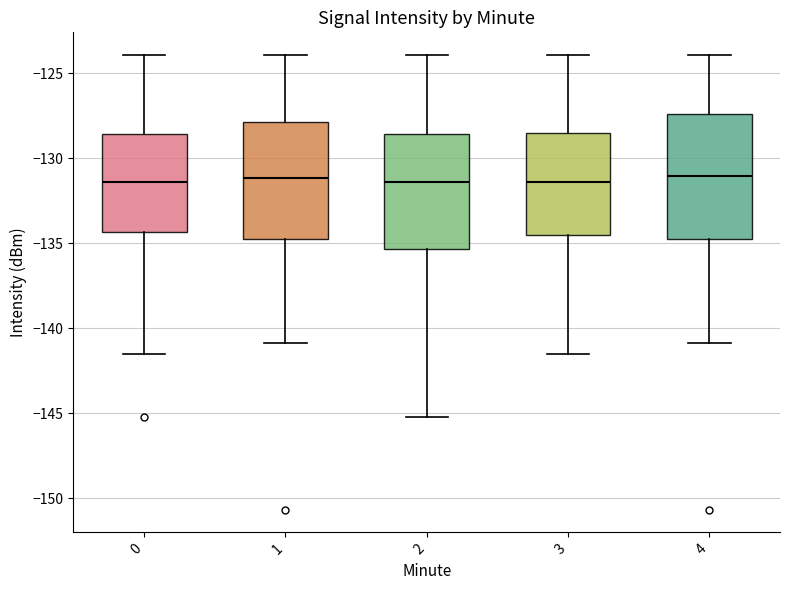

Reading left to right, read every box against the y-axis: the position of its median line, the range the box covers, and the ends of its whiskers. The values are not printed on the chart, so give them approximately, as read against the axis.

0: median -131.5, box -134.5 to -128.5, whiskers -141.5 to -124.0
1: median -131.0, box -134.5 to -128.0, whiskers -141.0 to -124.0
2: median -131.5, box -135.5 to -128.5, whiskers -145.5 to -124.0
3: median -131.5, box -134.5 to -128.5, whiskers -141.5 to -124.0
4: median -131.0, box -134.5 to -127.5, whiskers -141.0 to -124.0